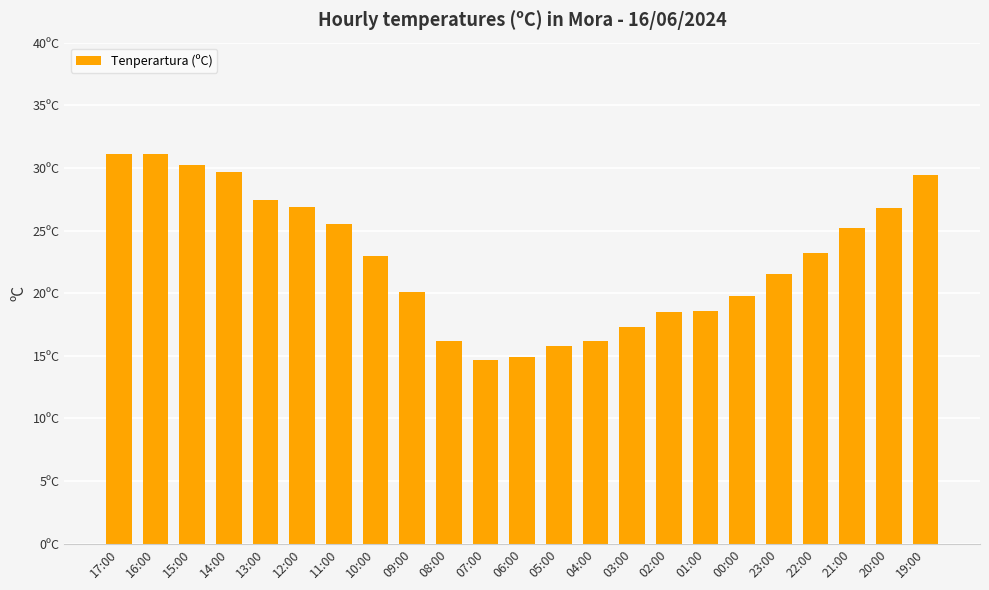

What is the ratio of the value at 23:00 to the value at 13:00?

0.8